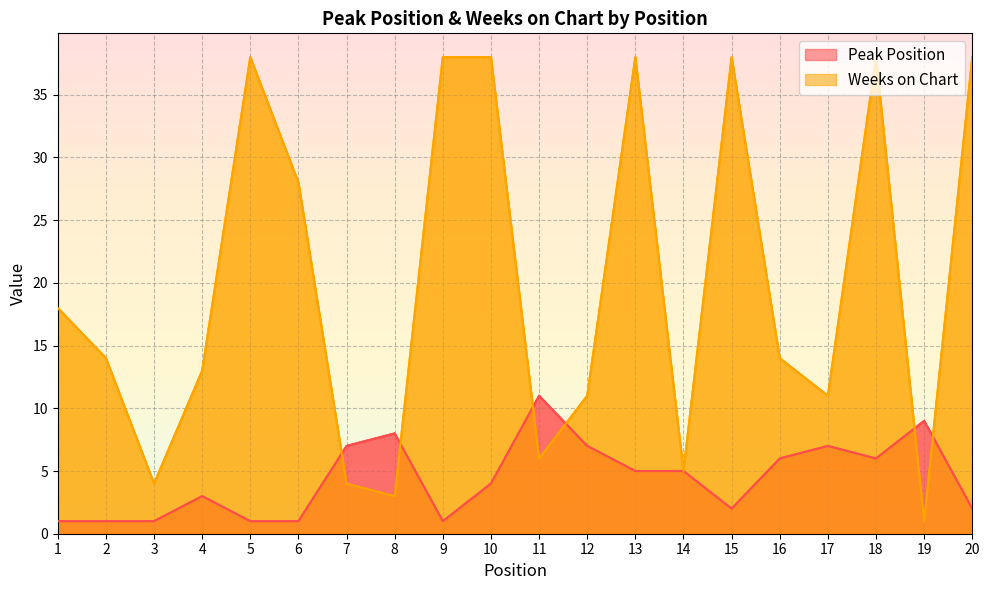

Where do Weeks on Chart and Peak Position first cross each other?

6 and 7